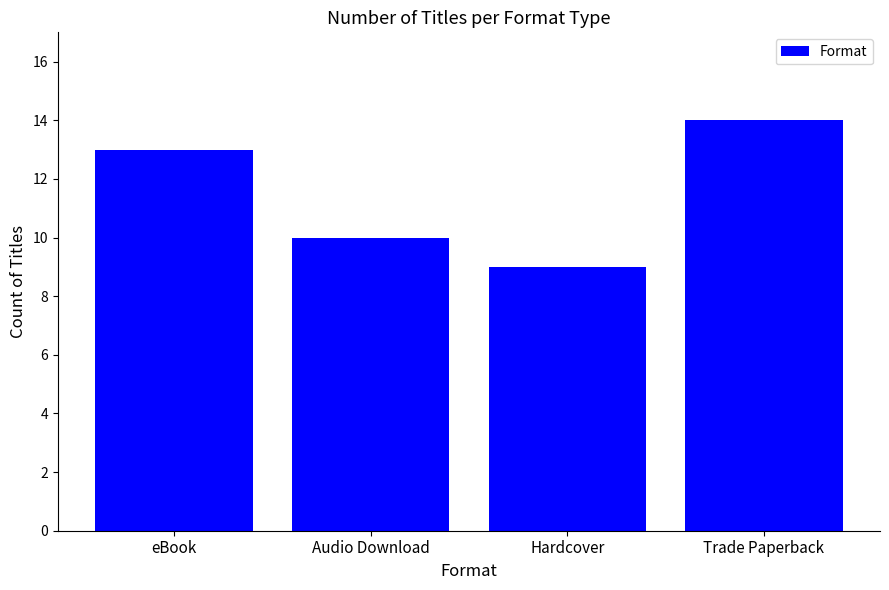

List the labels in order of value, largest first.

Trade Paperback, eBook, Audio Download, Hardcover